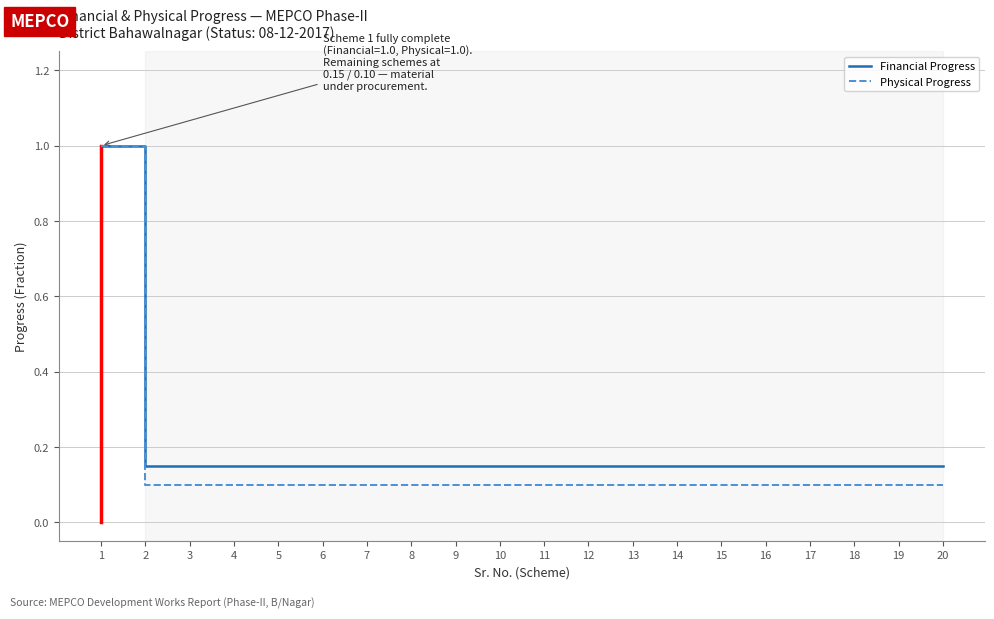

Which series has the widest spread of values?

Physical Progress